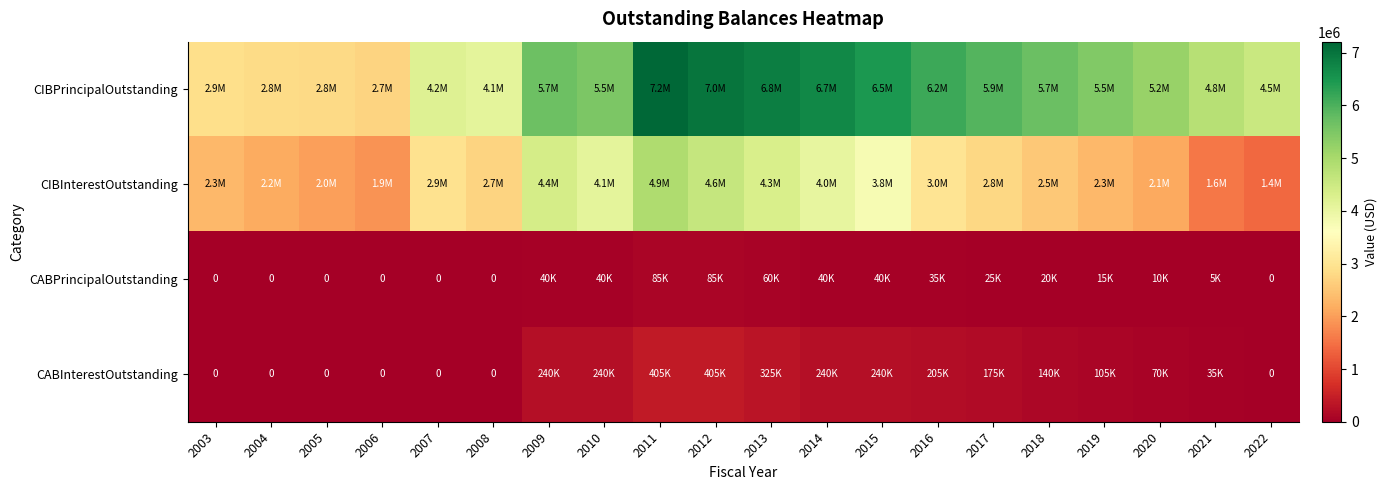

At which label does CABInterestOutstanding reach its minimum?

2003